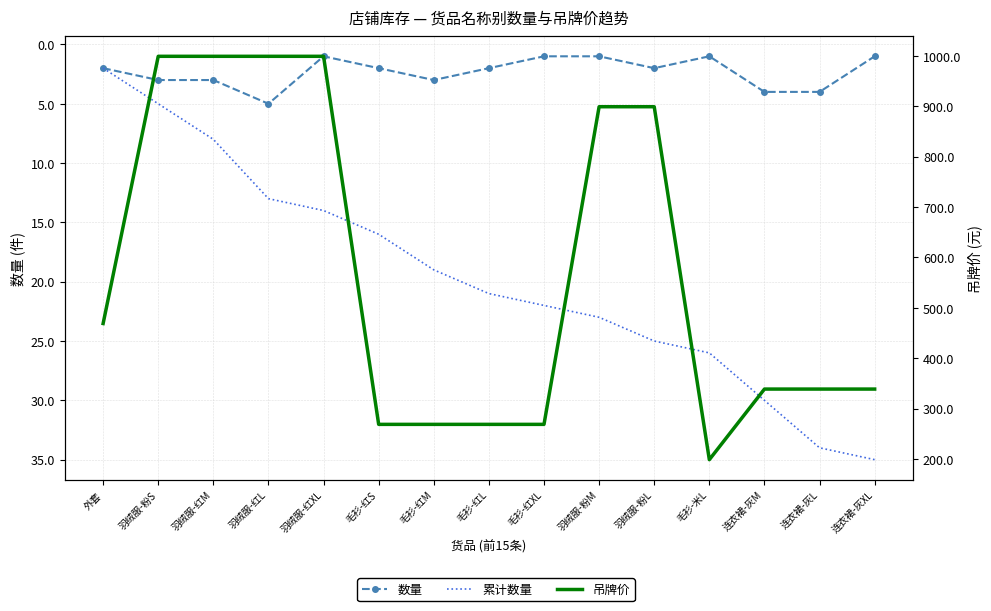

Count the 数量 values in the range 1 to 3.

12